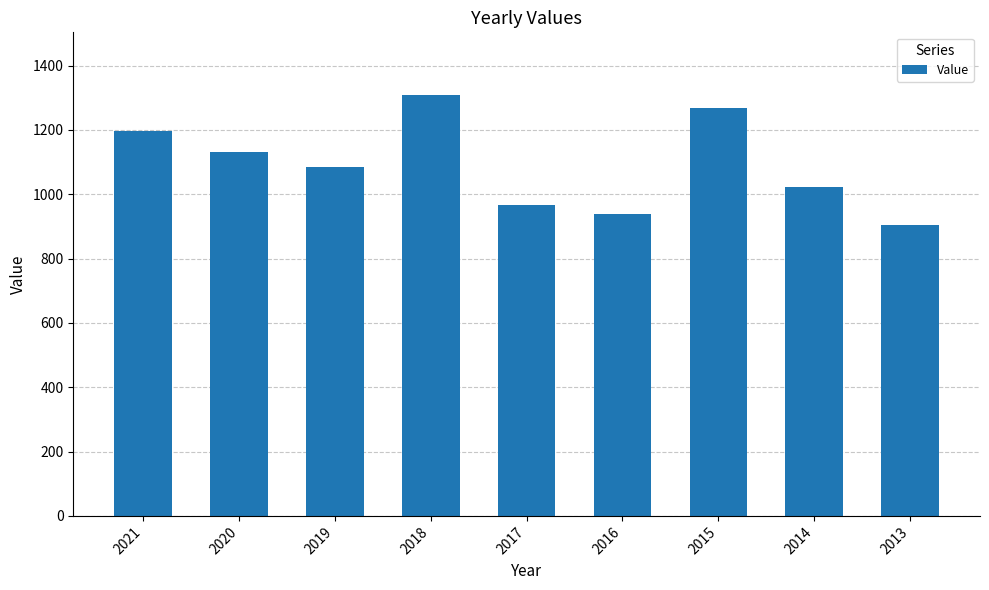

Rank the categories by value from highest to lowest.

2018, 2015, 2021, 2020, 2019, 2014, 2017, 2016, 2013